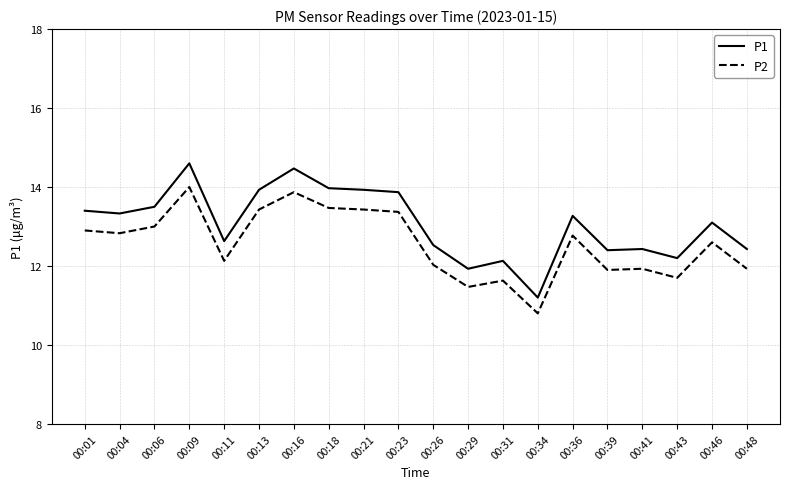

What is the difference between the highest and lowest values at 00:34?

0.4